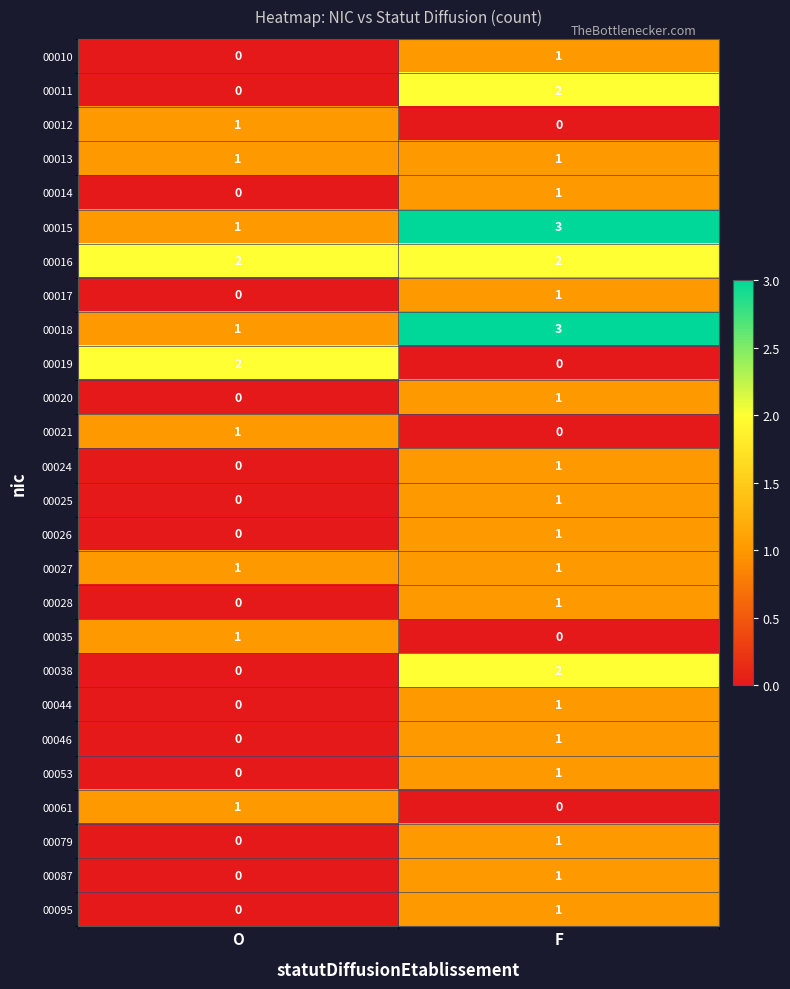

Rank the categories by 00024 value from highest to lowest.

F, O